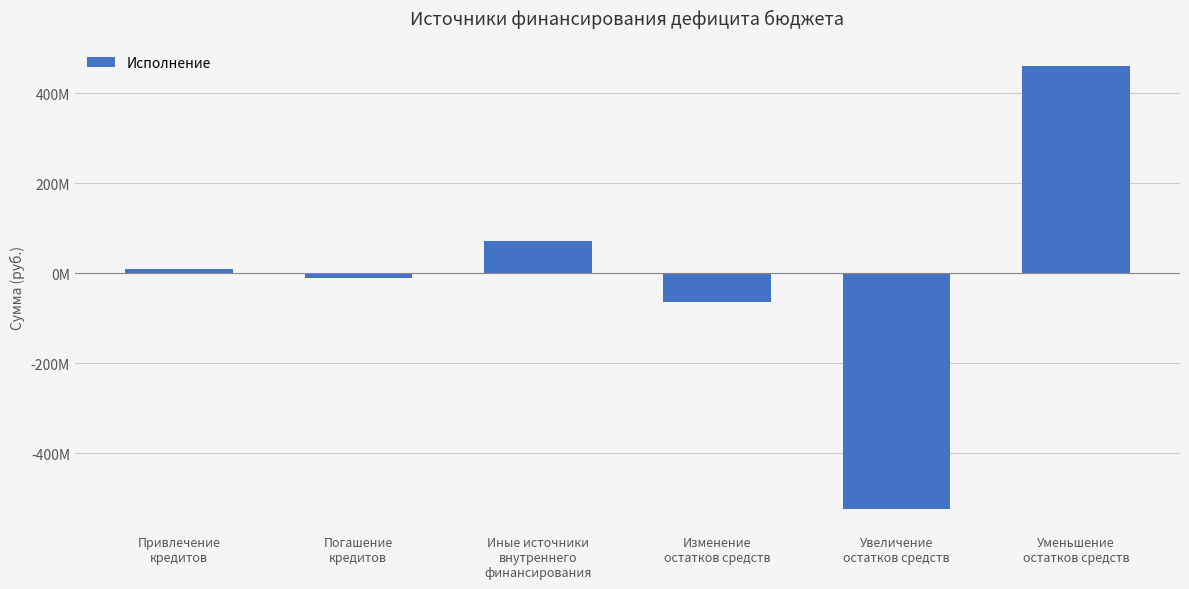

Are the bars horizontal?

No